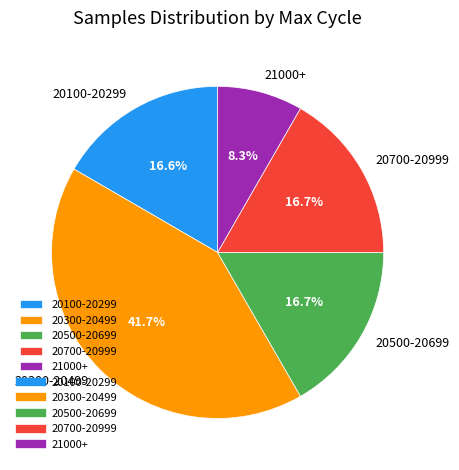

How many segments does this pie chart have?

5